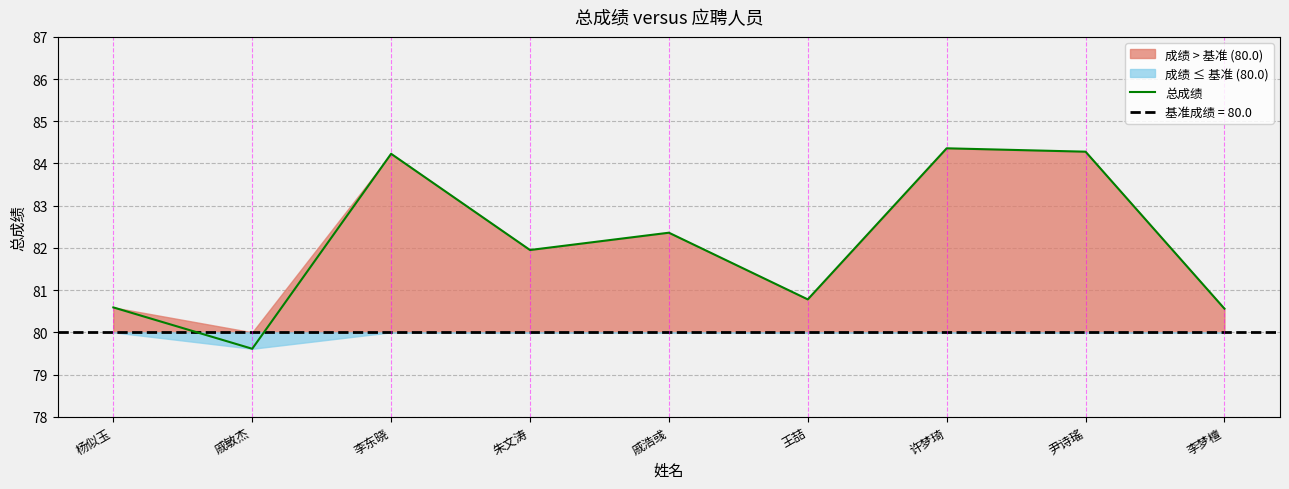

Reading left to right, what are all the values shown in this chart?

80.6	79.6	84.2	82.0	82.4	80.8	84.4	84.3	80.6